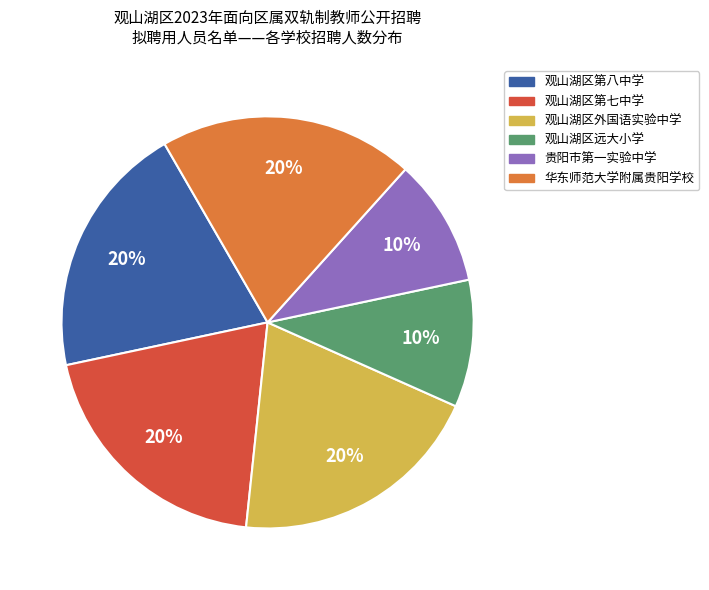

To the nearest percent, what is the difference between the 观山湖区远大小学 and 观山湖区第八中学 slice percentages?

10%